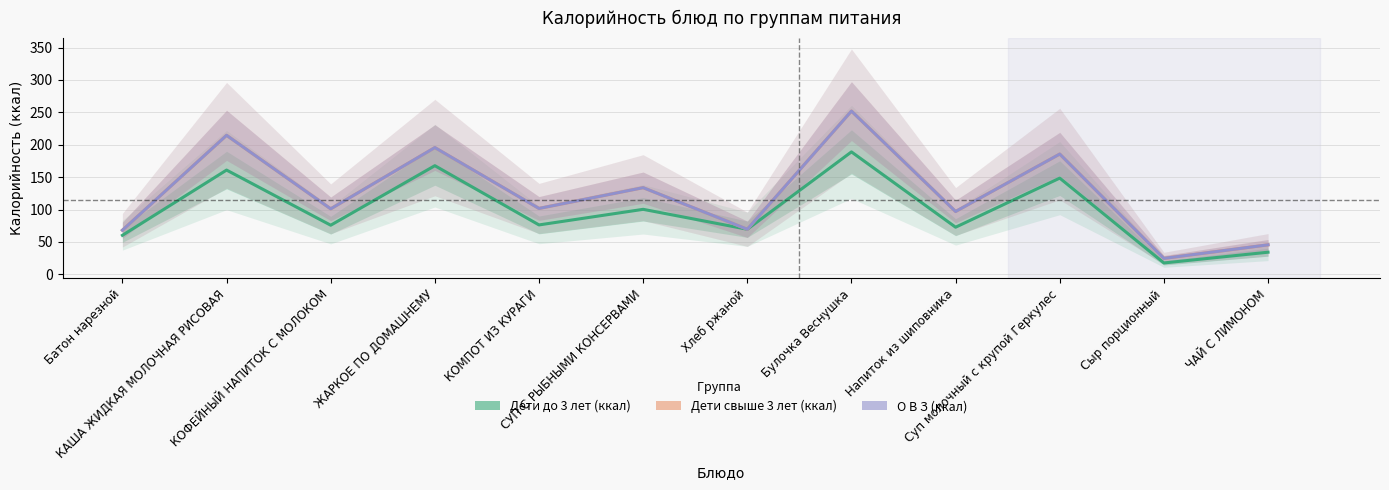

True or false: Дети свыше 3 лет (ккал) and О В З (ккал) cross at least once.

False